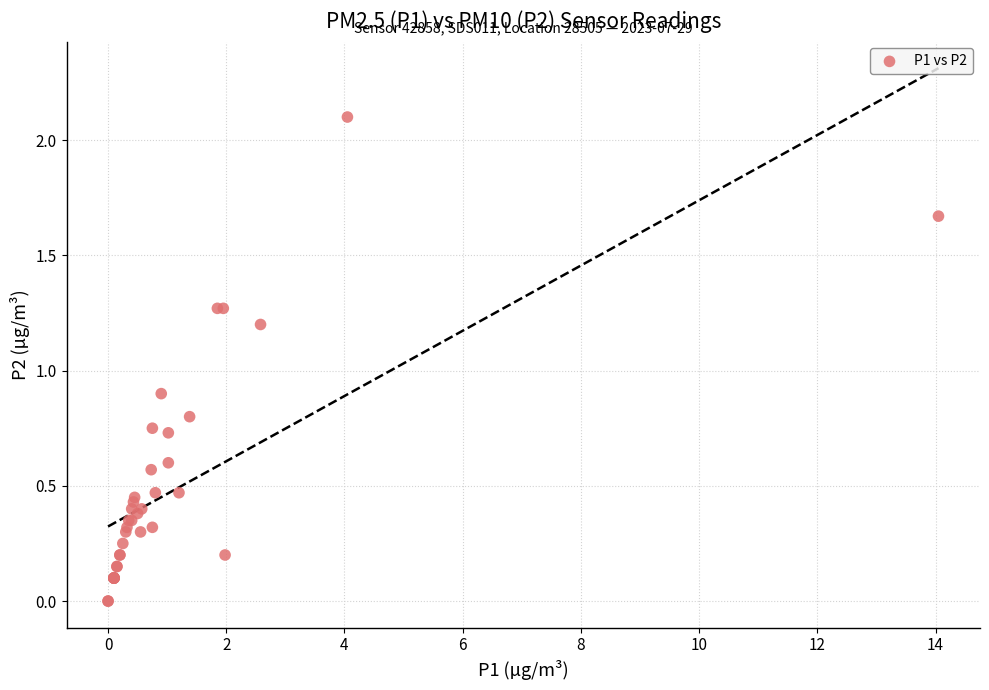

What Y value in the scatter plot is closest to 1?

0.9